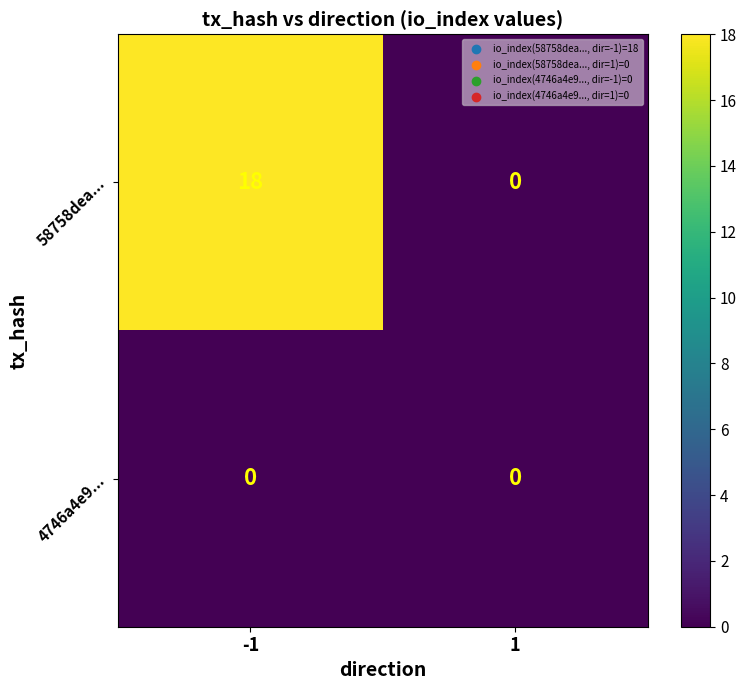

What is the total value across all series at -1?

18